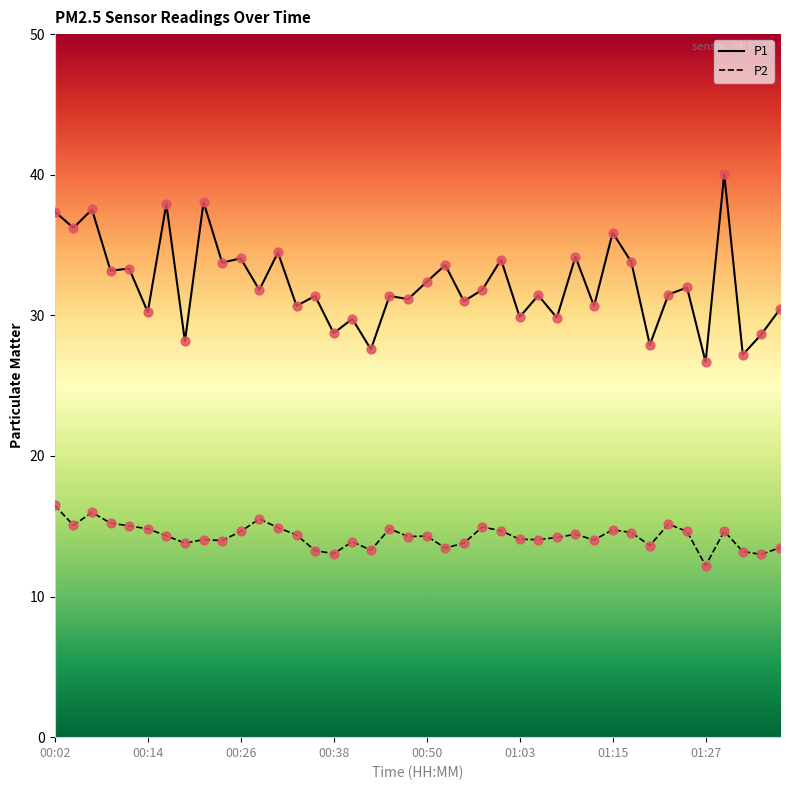

Rank the series by their average value, from lowest to highest.

P2, P1